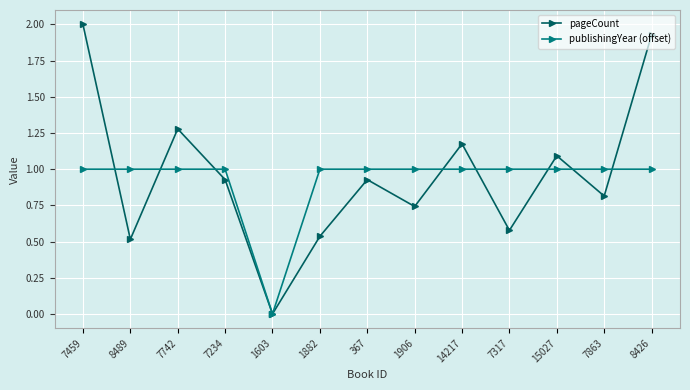

True or false: publishingYear (offset) and pageCount cross at least once.

True